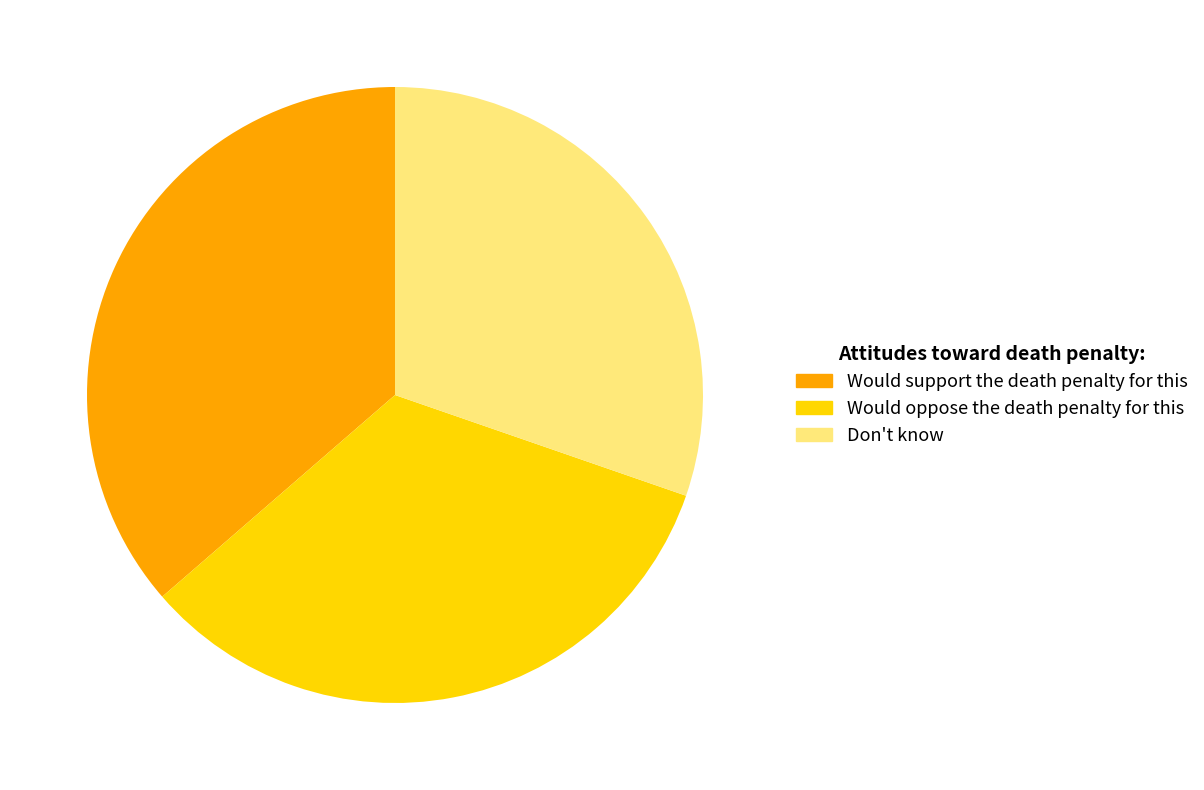

Between Would oppose the death penalty for this and Don't know, which is larger?

Would oppose the death penalty for this